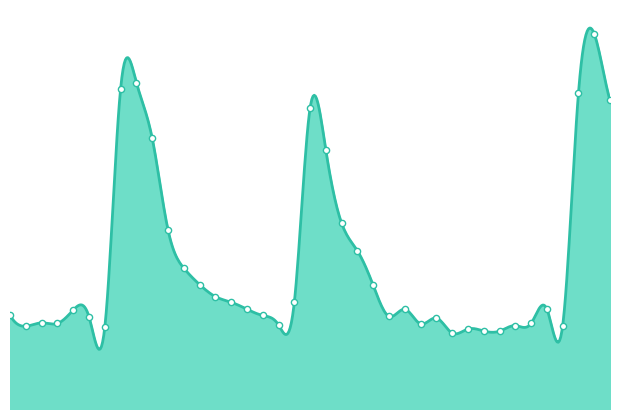

Between 30.448 and 24.608, which is larger?

24.608